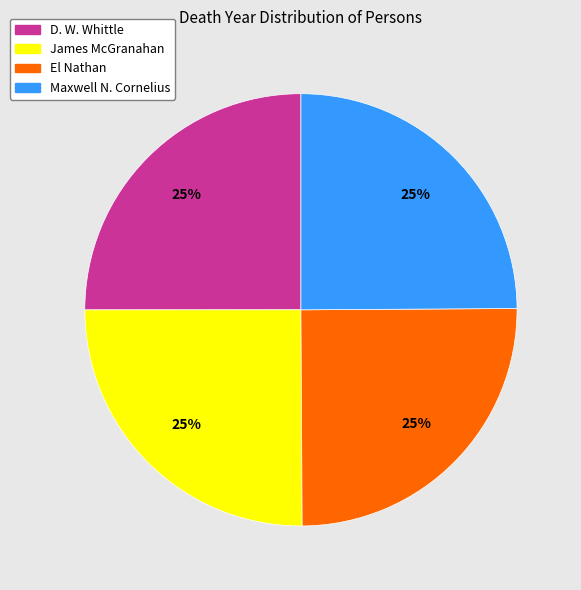

Approximately how many times larger is the value at Maxwell N. Cornelius compared to James McGranahan?

1.0